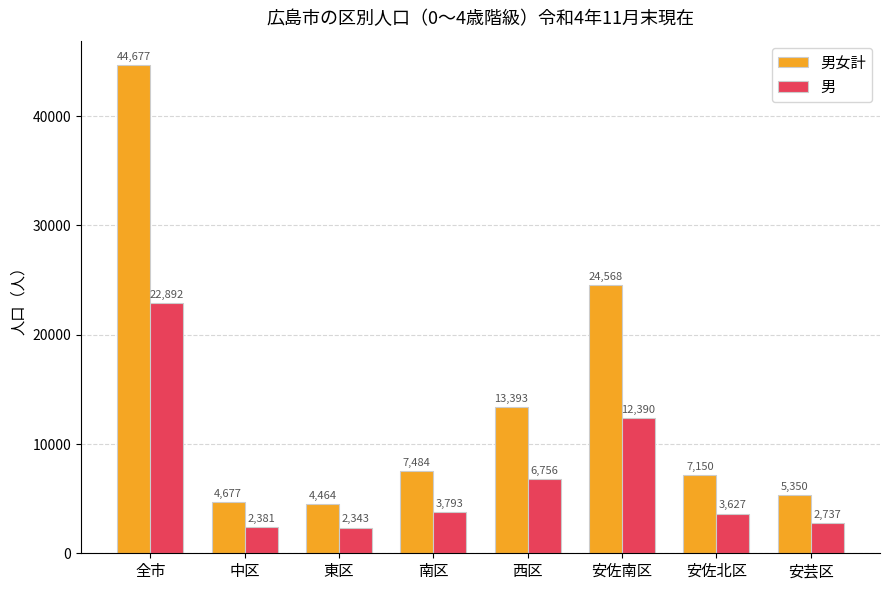

Reading left to right, what are all the values shown in this chart?

男女計: 44677	4677	4464	7484	13393	24568	7150	5350
男: 22892	2381	2343	3793	6756	12390	3627	2737